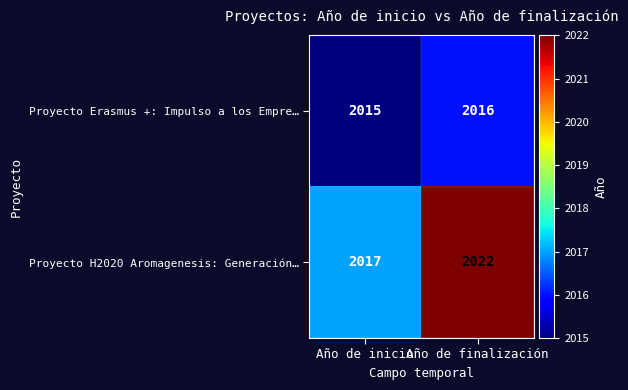

At Año de inicio, list the series in order from smallest to largest.

Proyecto Erasmus +: Impulso a los Empre…, Proyecto H2020 Aromagenesis: Generación…